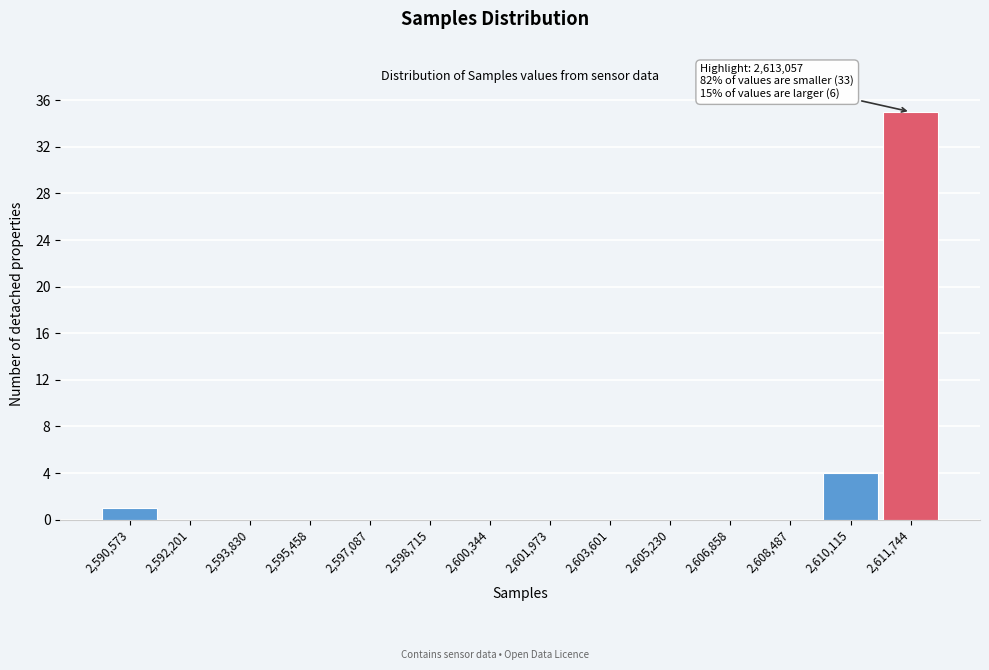

Reading left to right, extract all data points from this chart.

2,590,573=1	2,592,201=0	2,593,830=0	2,595,458=0	2,597,087=0	2,598,715=0	2,600,344=0	2,601,973=0	2,603,601=0	2,605,230=0	2,606,858=0	2,608,487=0	2,610,115=4	2,611,744=35